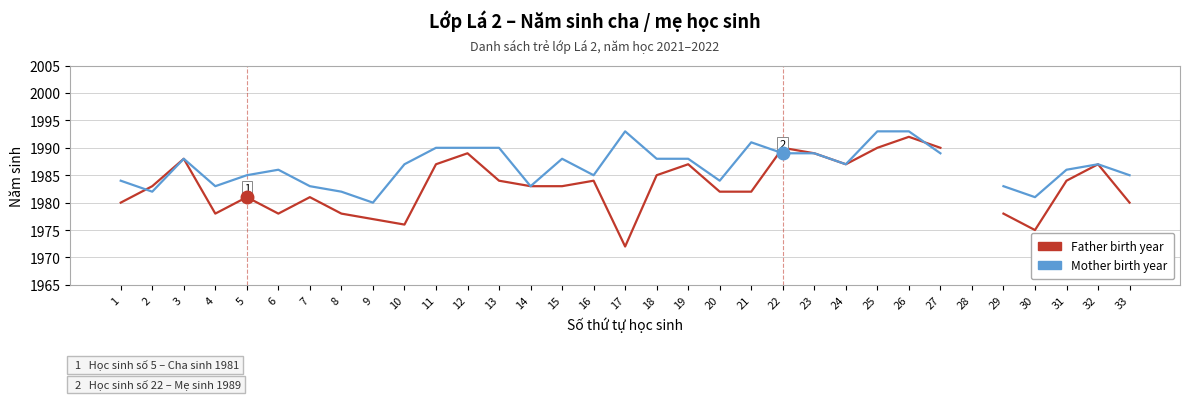

What is the value of the Mother birth year point at the 15th from the left?

1988.0